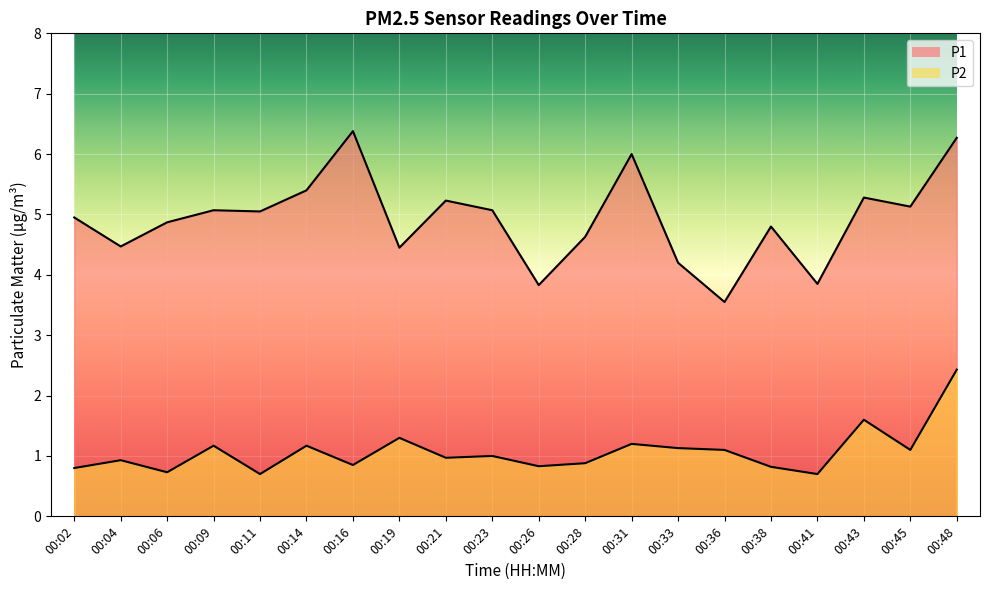

Which has a higher value, 00:48 or 00:09?

00:48